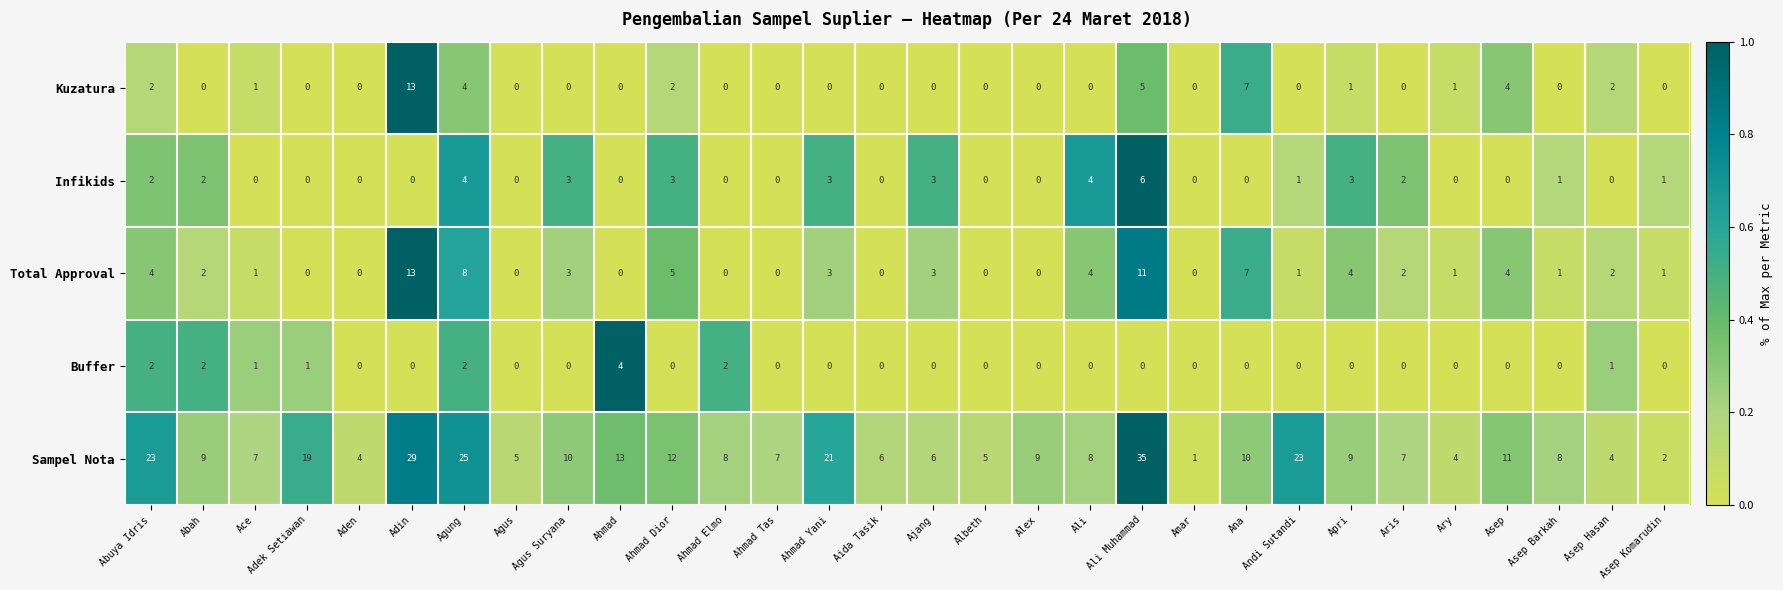

True or false: Sampel Nota has a value of 7 at Aden.

False